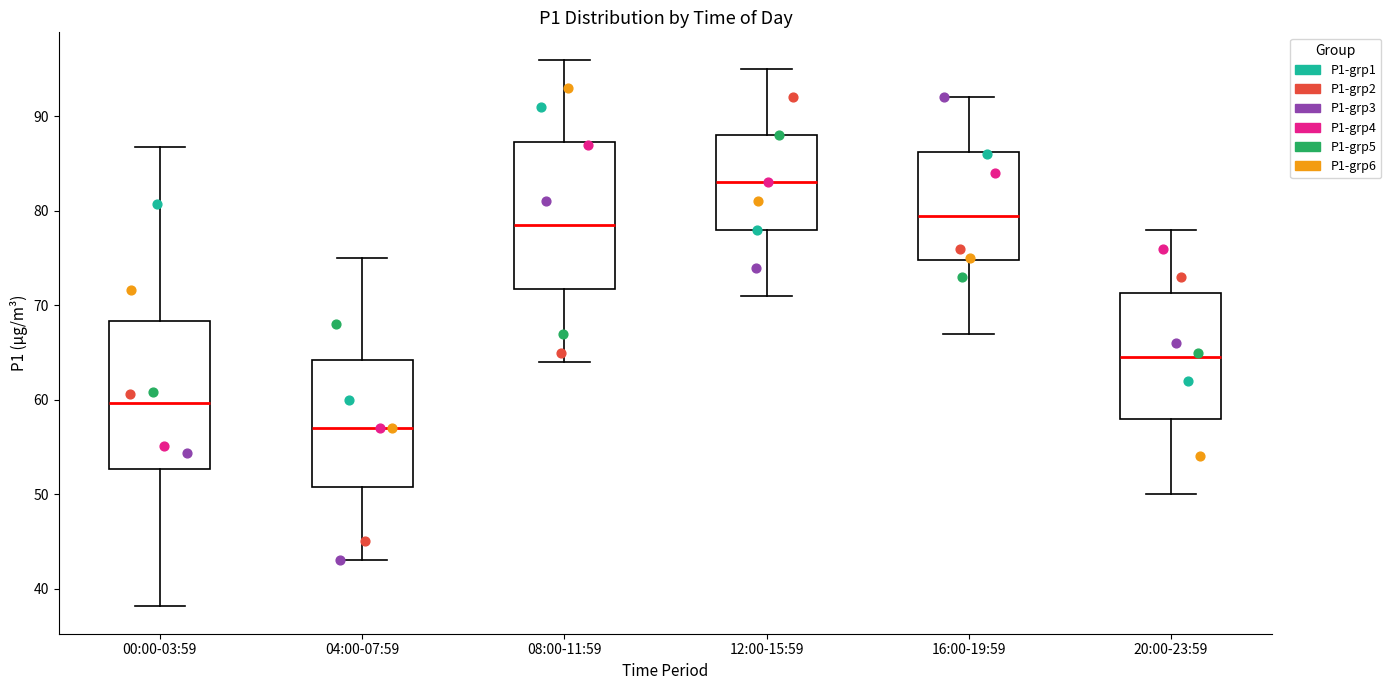

Which box's median line is the highest?

12:00-15:59